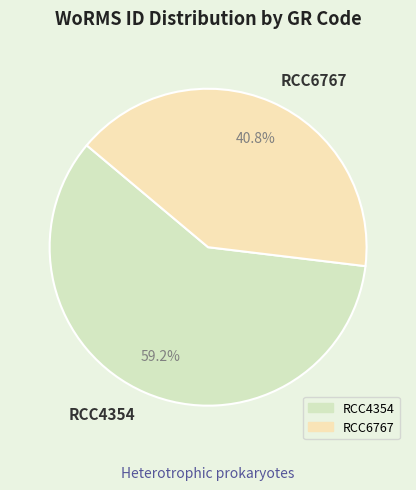

To the nearest percent, what is the combined percentage of RCC4354 and RCC6767?

100%